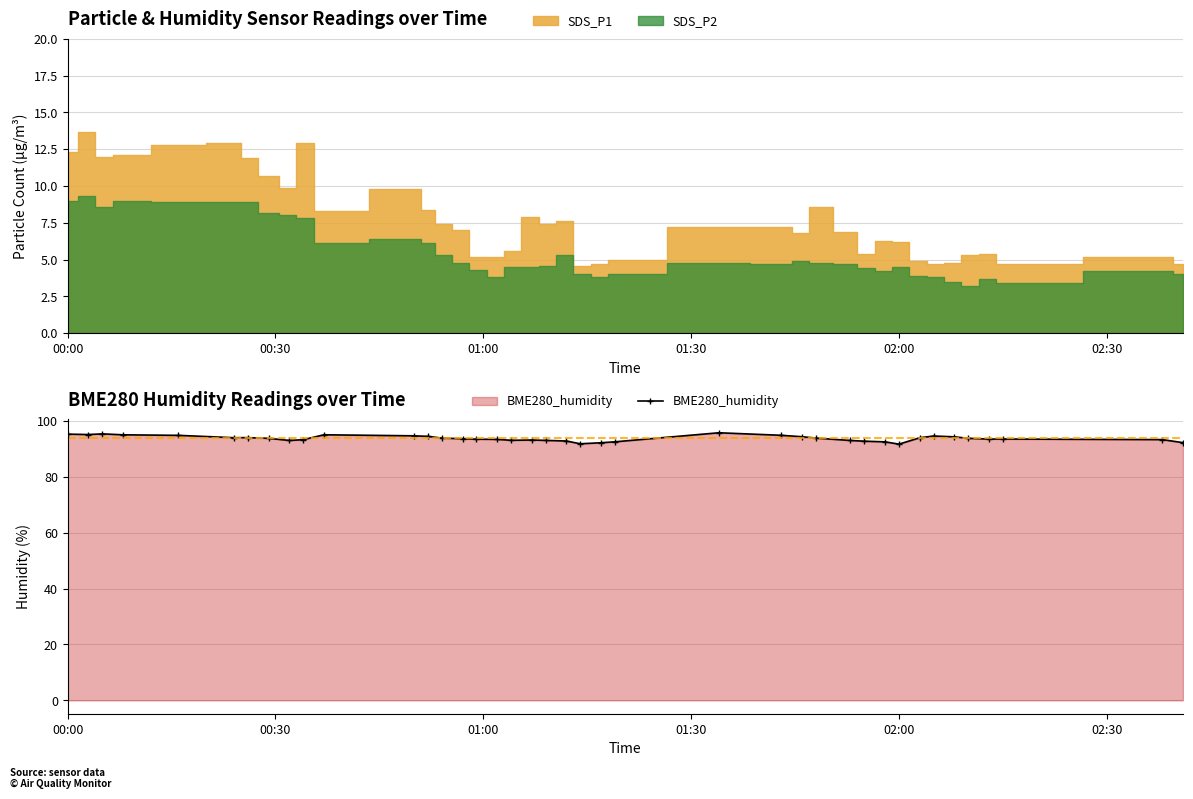

True or false: BME280_humidity has more than 1 points higher than both neighbors.

True